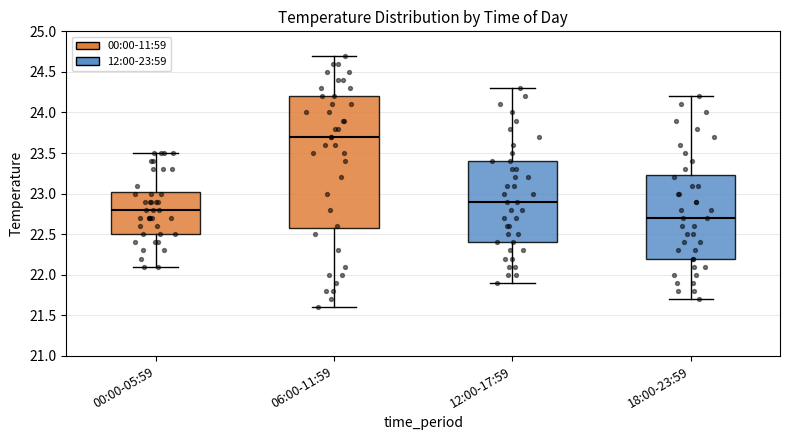

Which box is the tallest, from its lower edge to its upper edge?

06:00-11:59